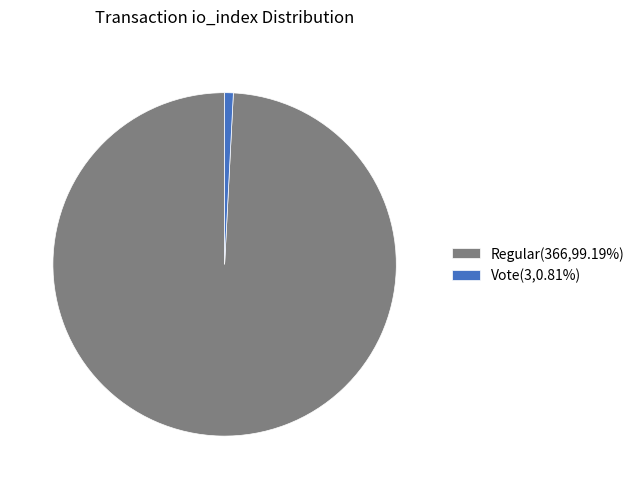

What is the ratio of the value at Regular(366,99.19%) to the value at Vote(3,0.81%)?

122.0